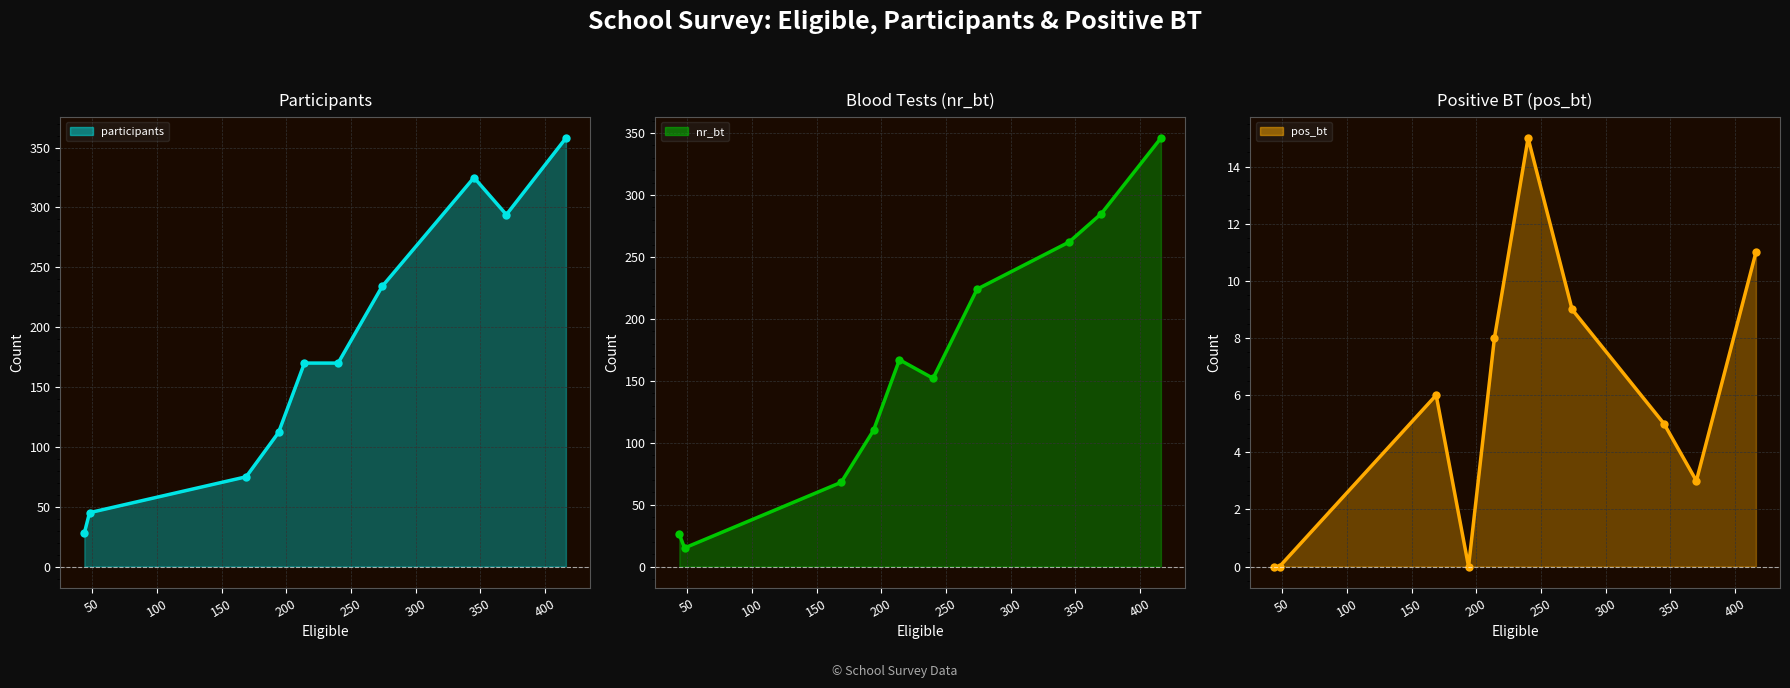

What is the difference between the maximum and minimum values in the pos_bt series?

15